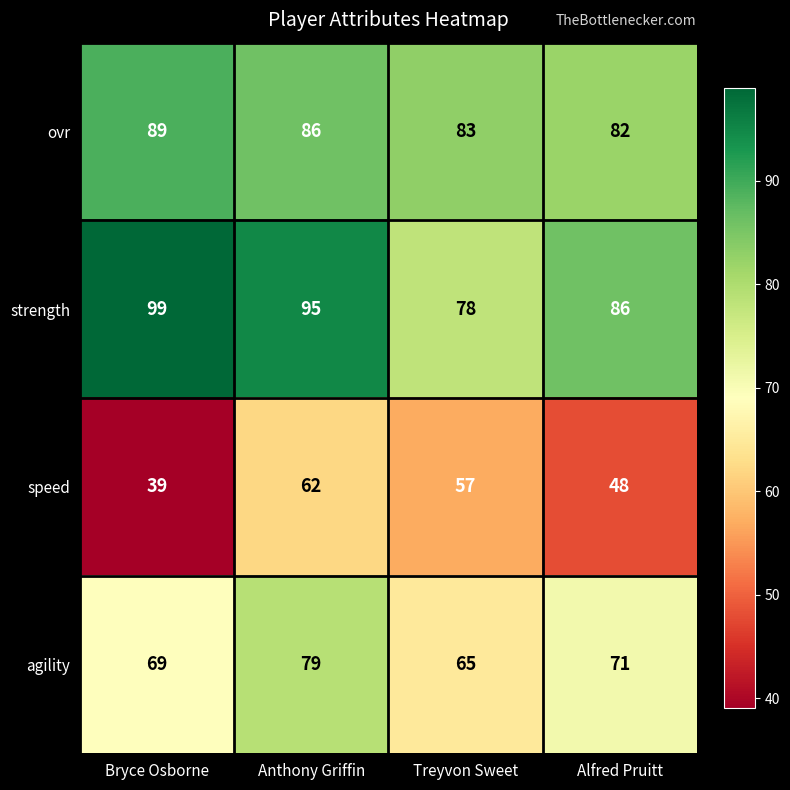

Which label corresponds to the largest value in the chart?

Bryce Osborne